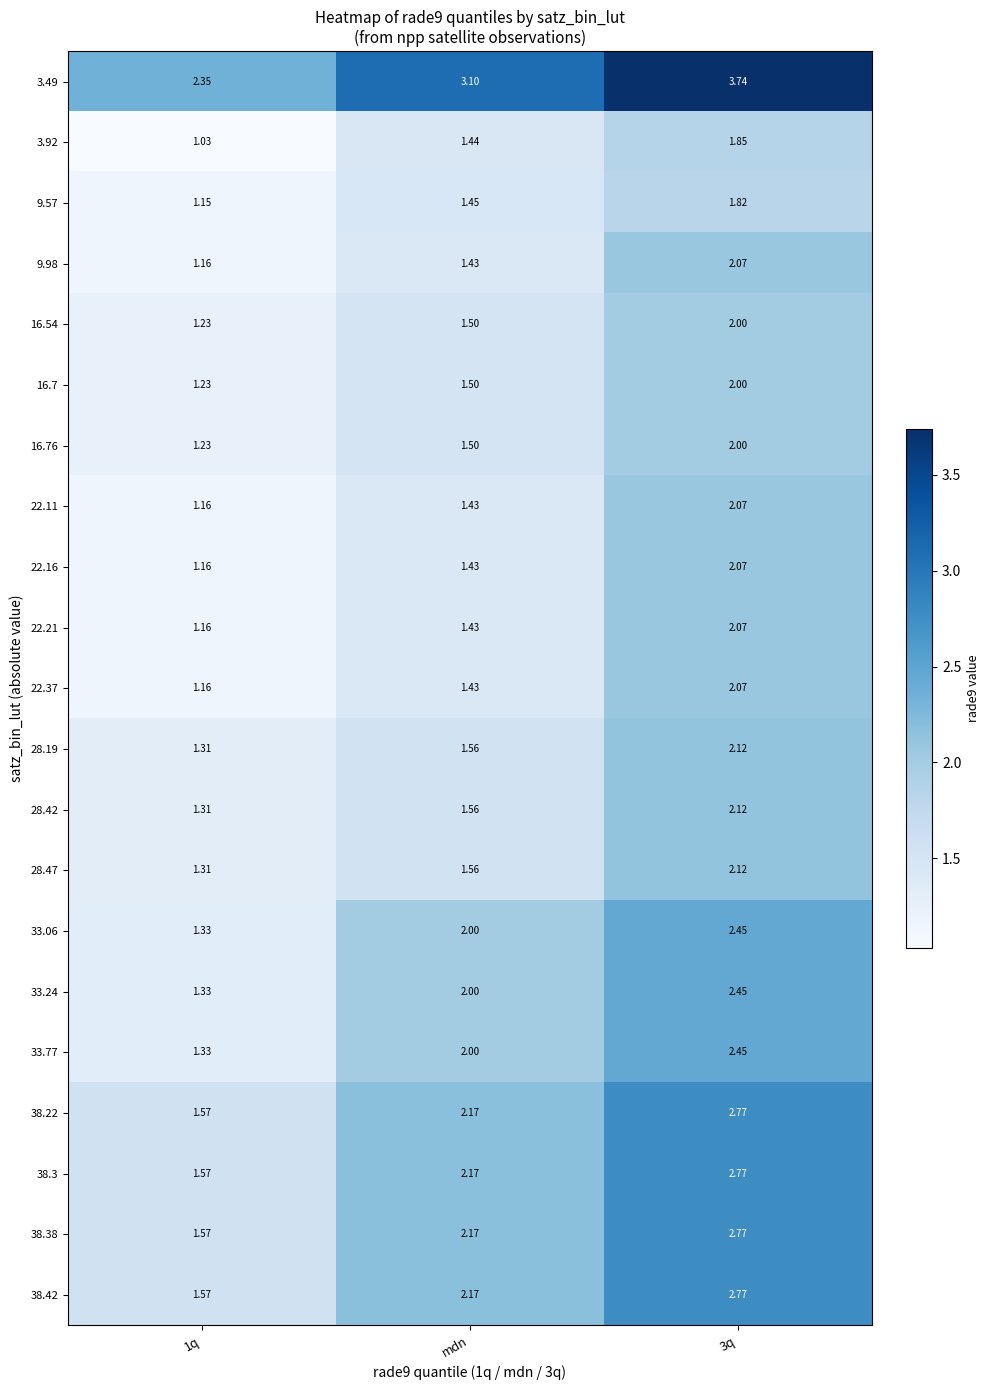

Is the value of 28.47 at 3q greater than the value of 33.24 at 3q?

No